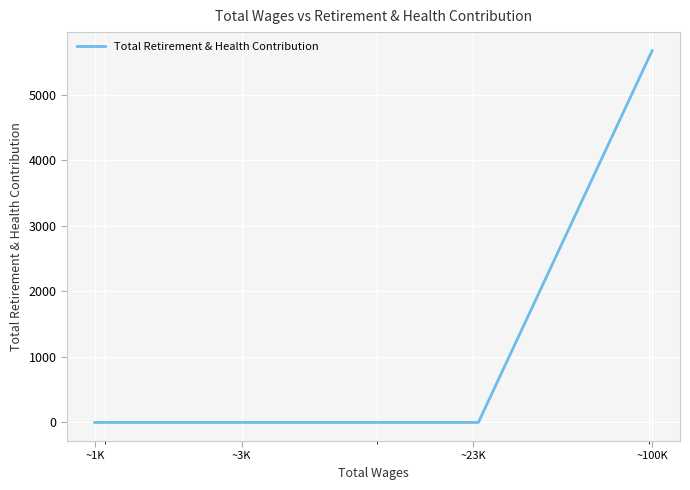

The value at ~23K is 2691. True or false?

False